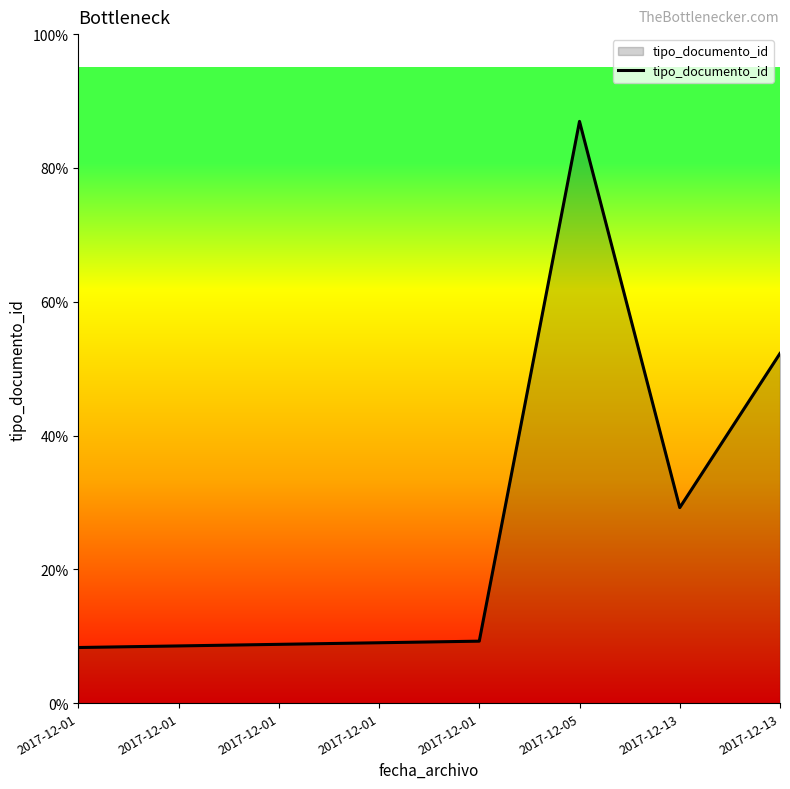

What is the approximate value at 2017-12-13?

123